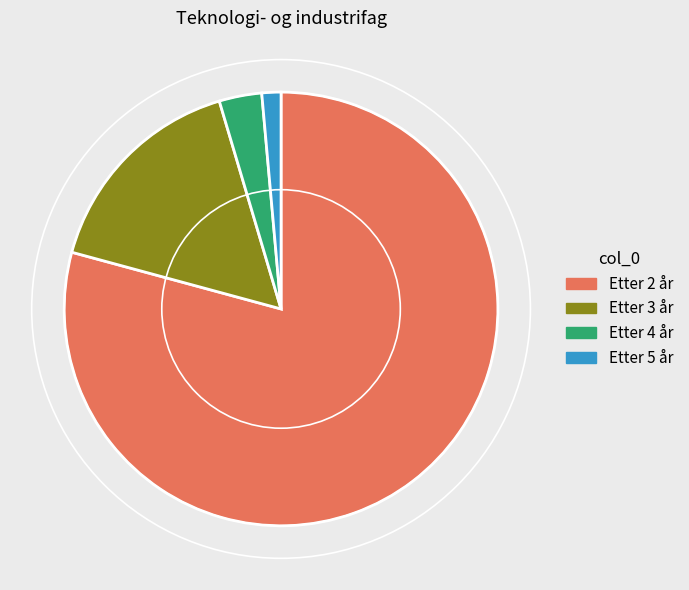

How many slices are in this pie chart?

4